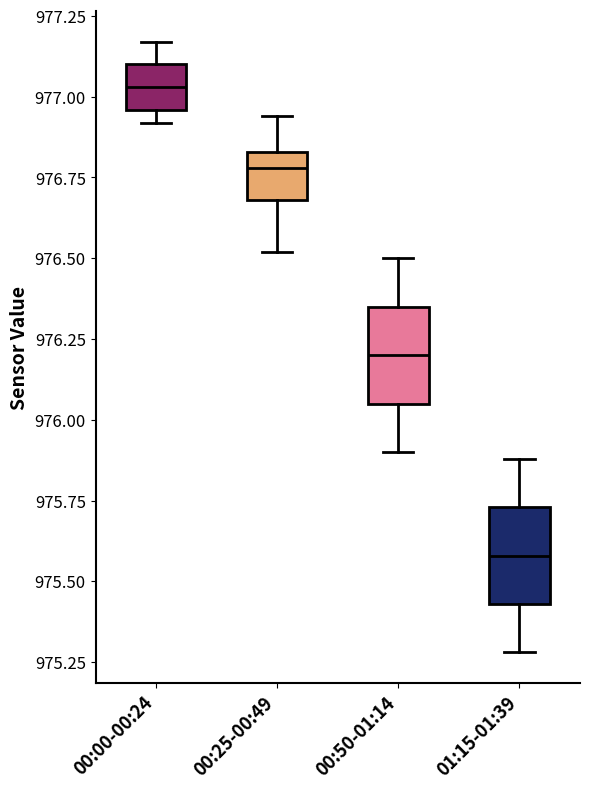

Reading left to right, read every box against the y-axis: the position of its median line, the range the box covers, and the ends of its whiskers. The values are not printed on the chart, so give them approximately, as read against the axis.

00:00-00:24: median 977.05, box 976.95 to 977.10, whiskers 976.90 to 977.15
00:25-00:49: median 976.80, box 976.70 to 976.85, whiskers 976.50 to 976.95
00:50-01:14: median 976.20, box 976.05 to 976.35, whiskers 975.90 to 976.50
01:15-01:39: median 975.60, box 975.45 to 975.75, whiskers 975.30 to 975.90